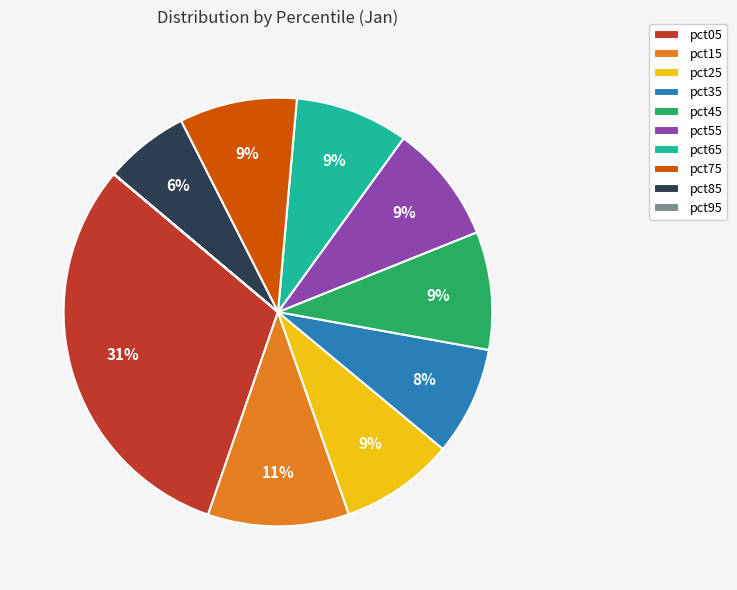

Combined, do pct75 and pct25 account for over 50%?

No